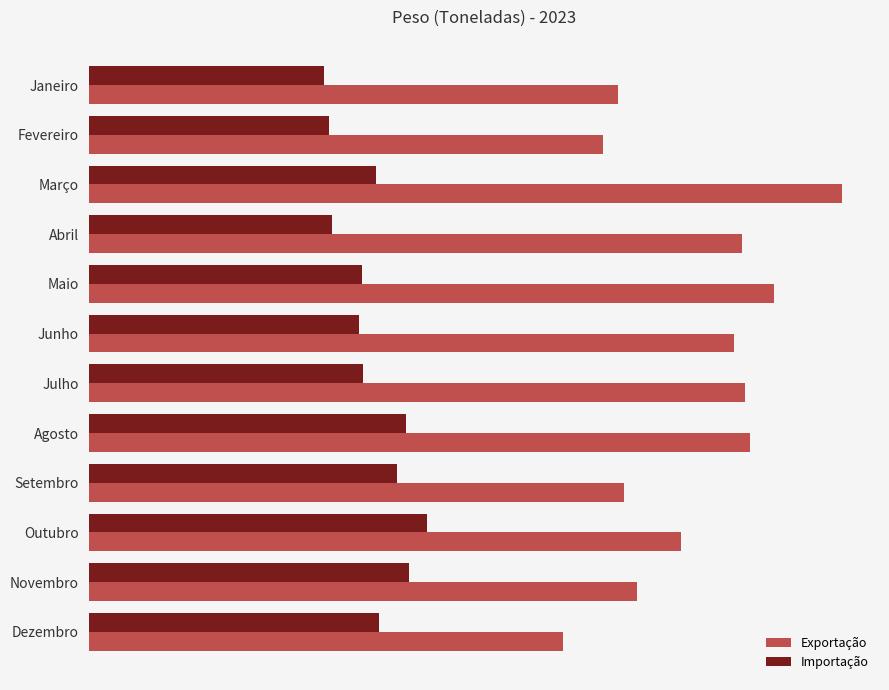

What are all the series names shown in the legend?

Exportação, Importação